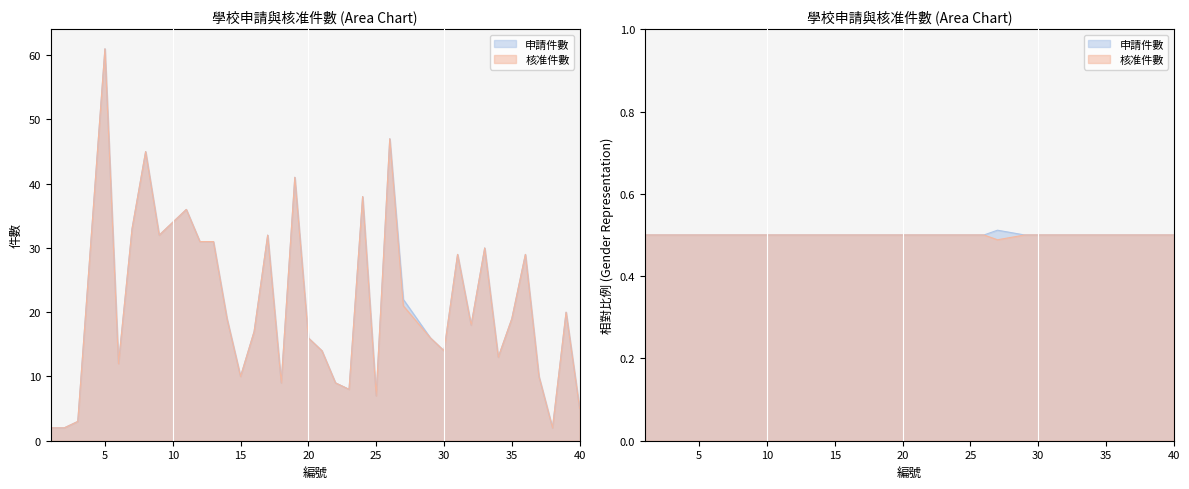

List the labels in order of 申請件數 value, largest first.

5, 26, 8, 19, 24, 11, 10, 7, 9, 17, 12, 13, 33, 31, 36, 27, 39, 14, 35, 32, 16, 20, 29, 21, 30, 34, 6, 15, 37, 18, 22, 23, 25, 40, 3, 1, 2, 38